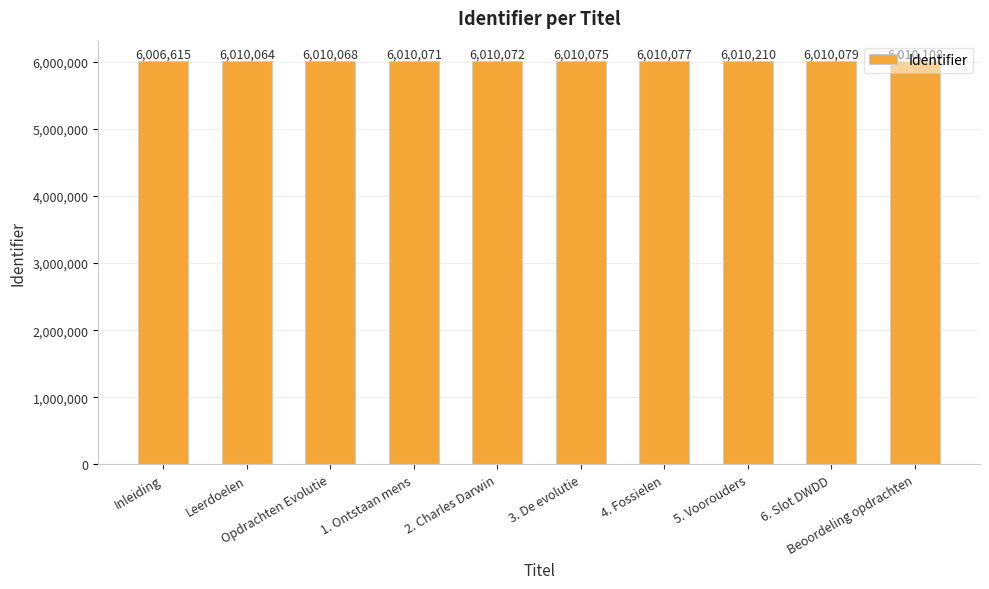

What is the difference between the maximum and minimum values?

3595